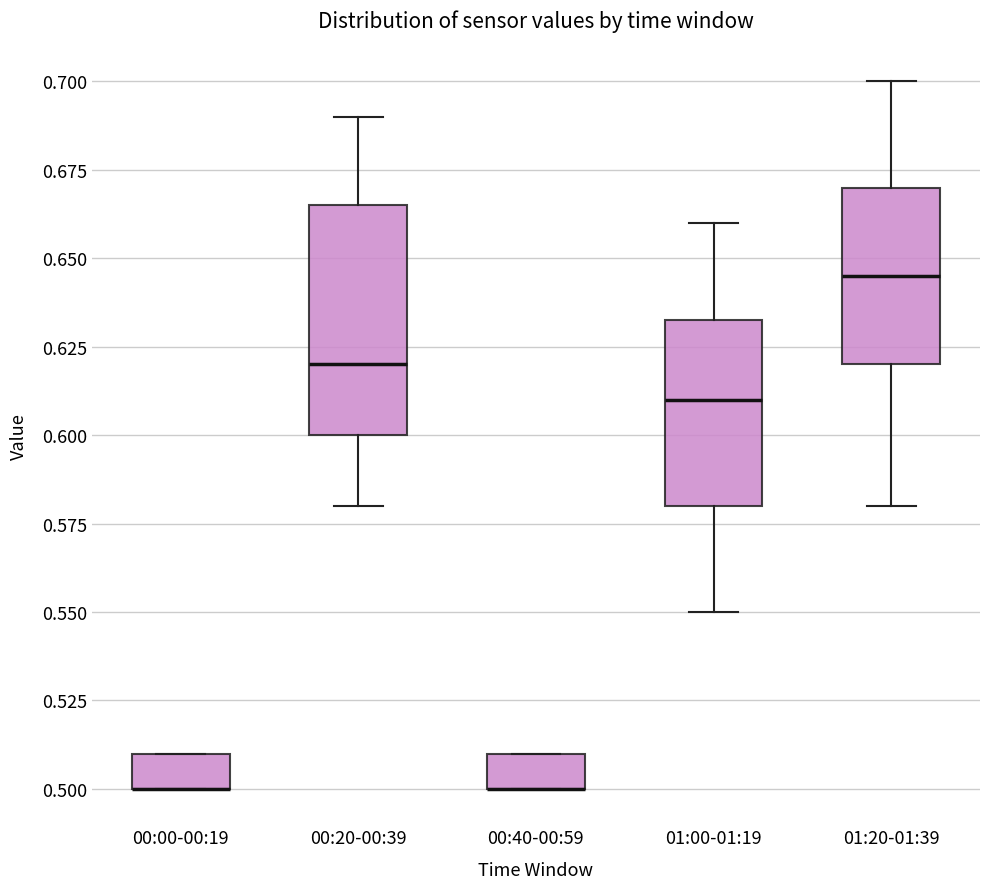

Reading left to right, read every box against the y-axis: the position of its median line, the range the box covers, and the ends of its whiskers. The values are not printed on the chart, so give them approximately, as read against the axis.

00:00-00:19: median 0.500 (drawn on the box's lower edge), box 0.500 to 0.510, whiskers 0.500 to 0.510
00:20-00:39: median 0.620, box 0.600 to 0.665, whiskers 0.580 to 0.690
00:40-00:59: median 0.500 (drawn on the box's lower edge), box 0.500 to 0.510, whiskers 0.500 to 0.510
01:00-01:19: median 0.610, box 0.580 to 0.635, whiskers 0.550 to 0.660
01:20-01:39: median 0.645, box 0.620 to 0.670, whiskers 0.580 to 0.700